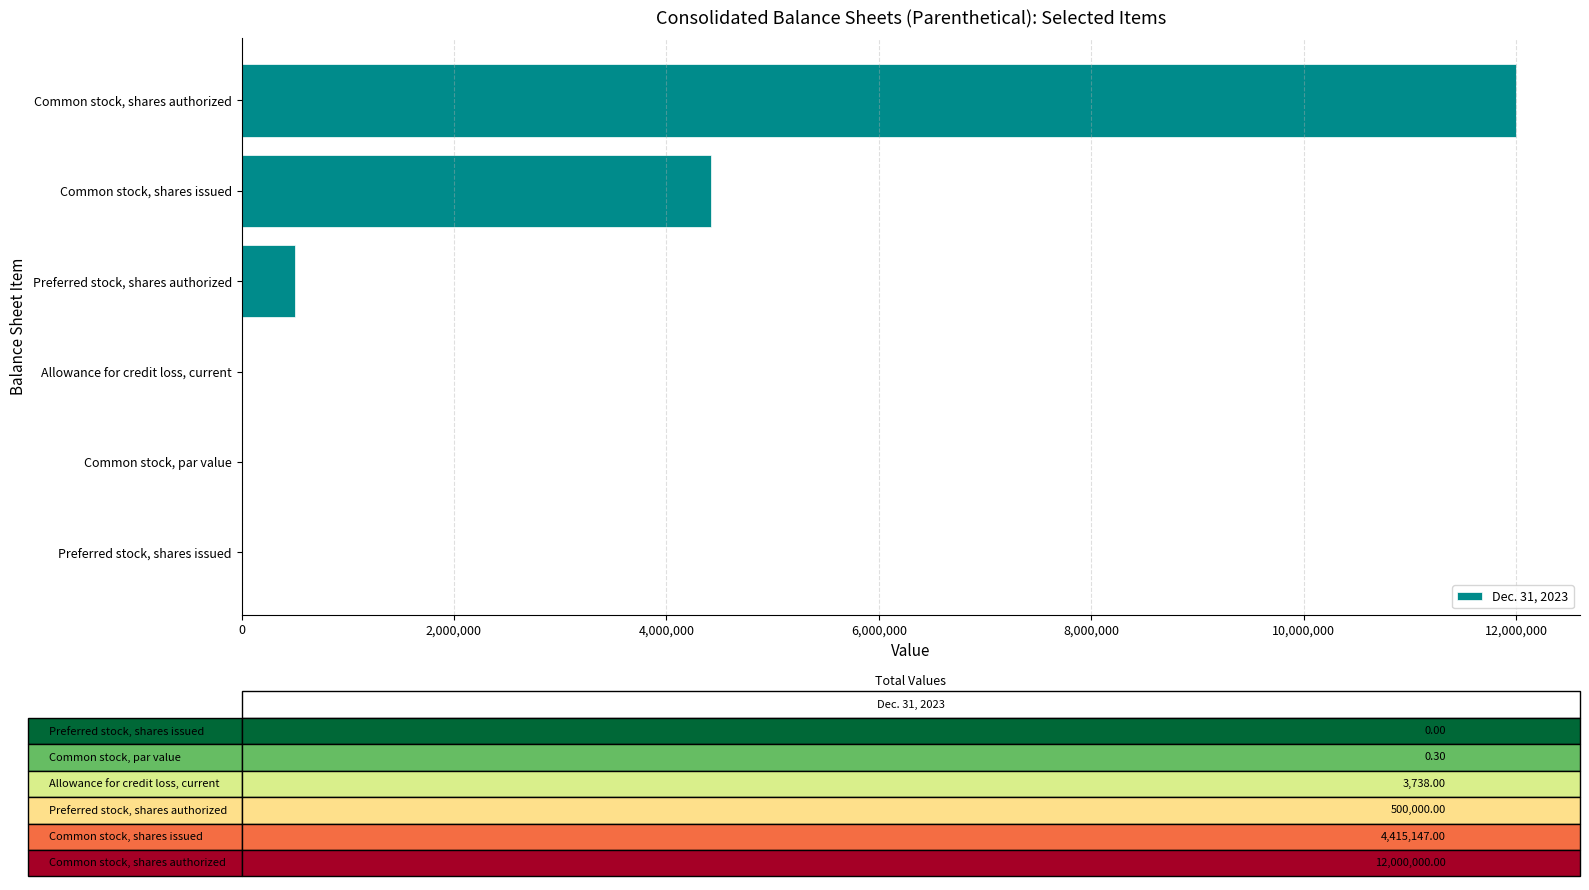

How many data points does each series have?

6